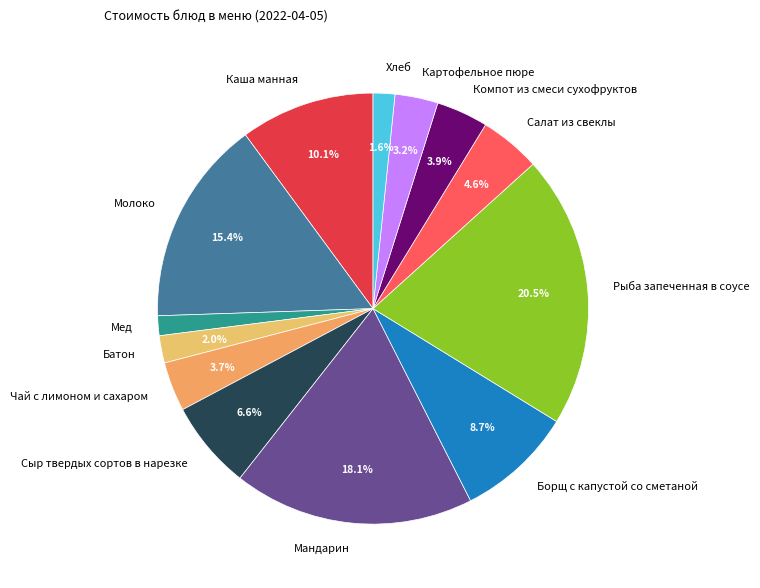

To the nearest percent, what is the difference between the Борщ с капустой со сметаной and Батон slice percentages?

7%